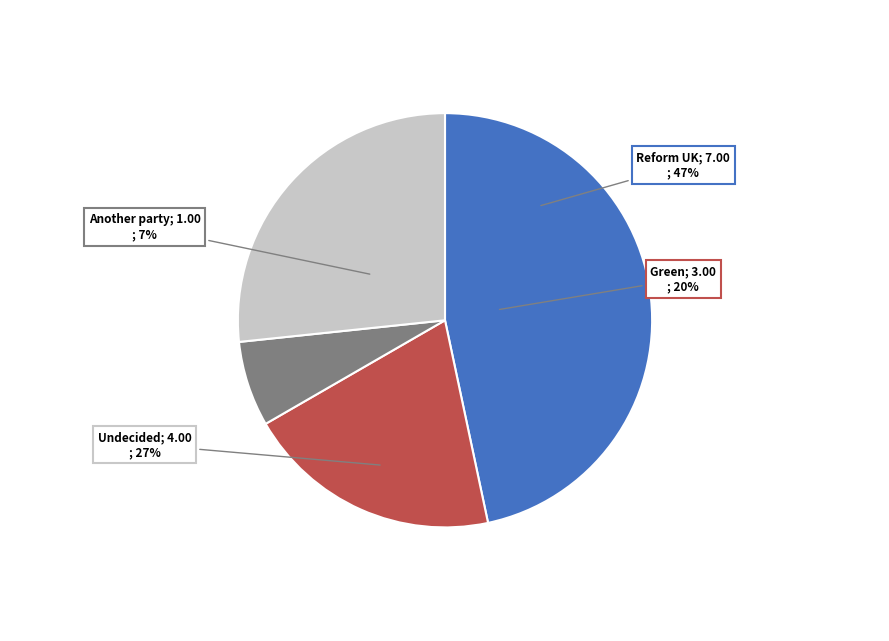

To the nearest percent, what percentage of the pie is Another party?

7%